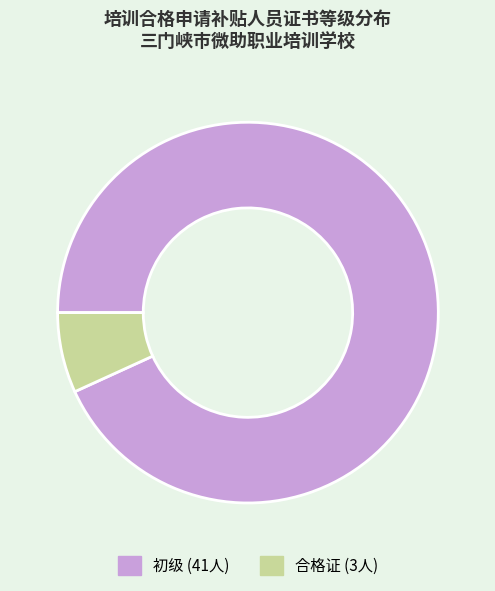

Does any single category account for the majority?

Yes